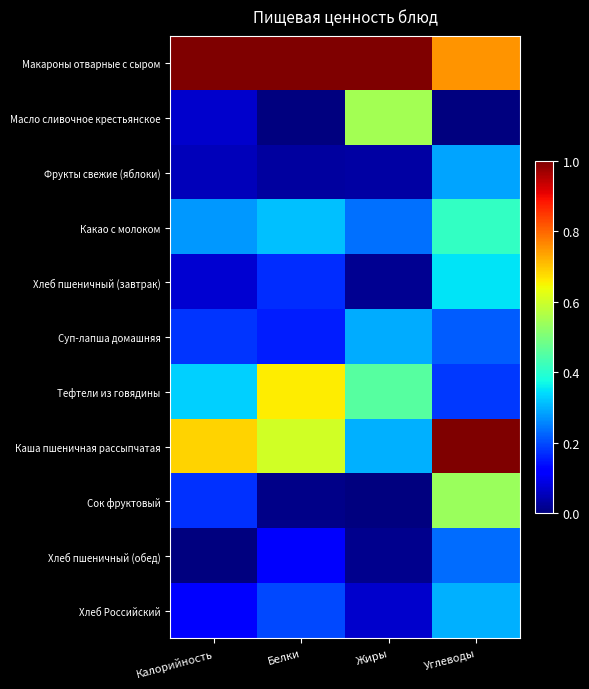

Which series changed the most between Калорийность and Жиры?

Масло сливочное крестьянское